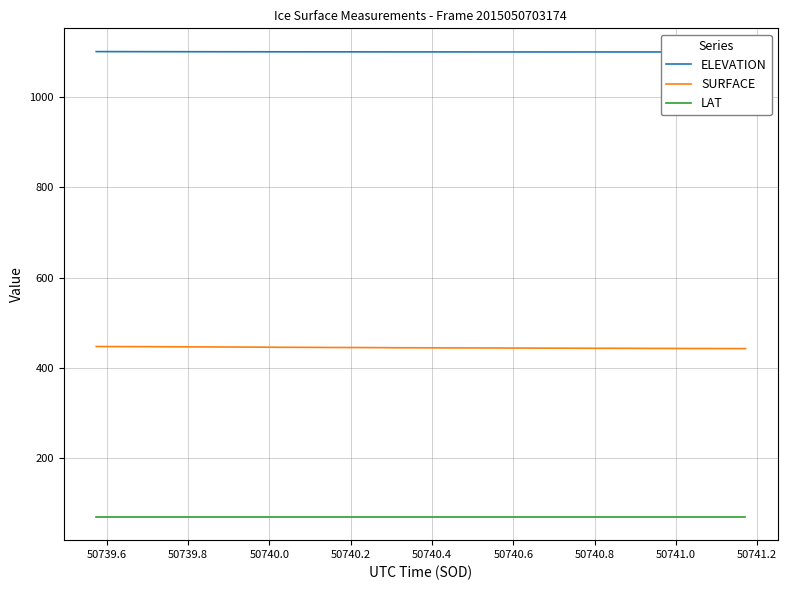

List the series in order of their overall mean, highest first.

ELEVATION, SURFACE, LAT